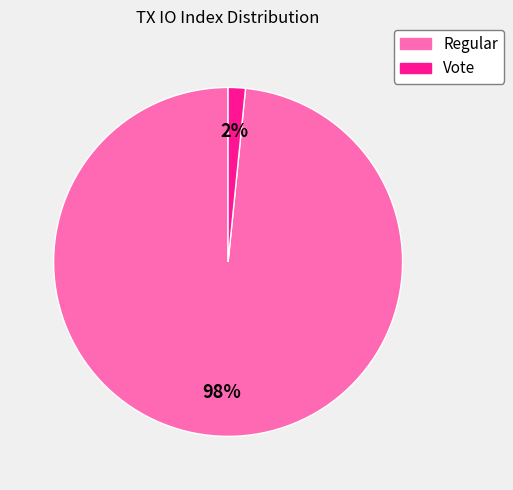

To the nearest percent, what is the average slice percentage?

50%